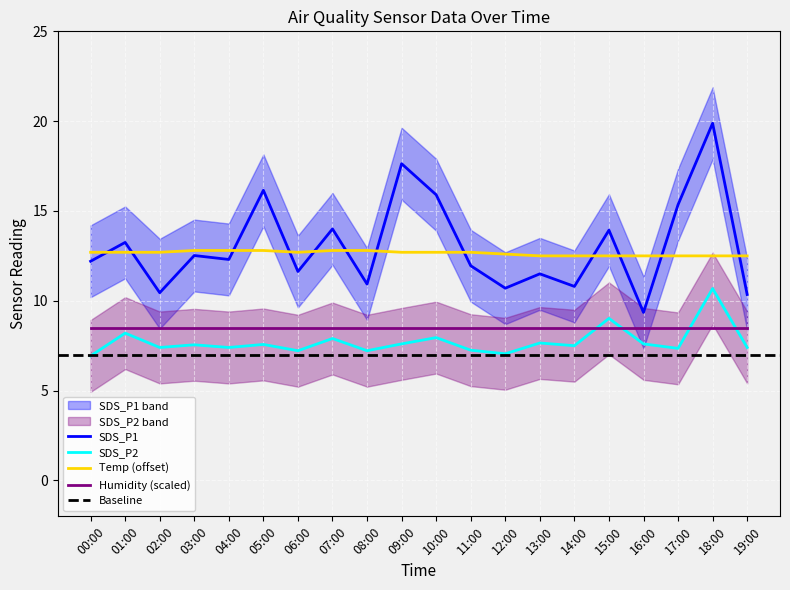

Does the chart display data point markers on the line(s)?

No